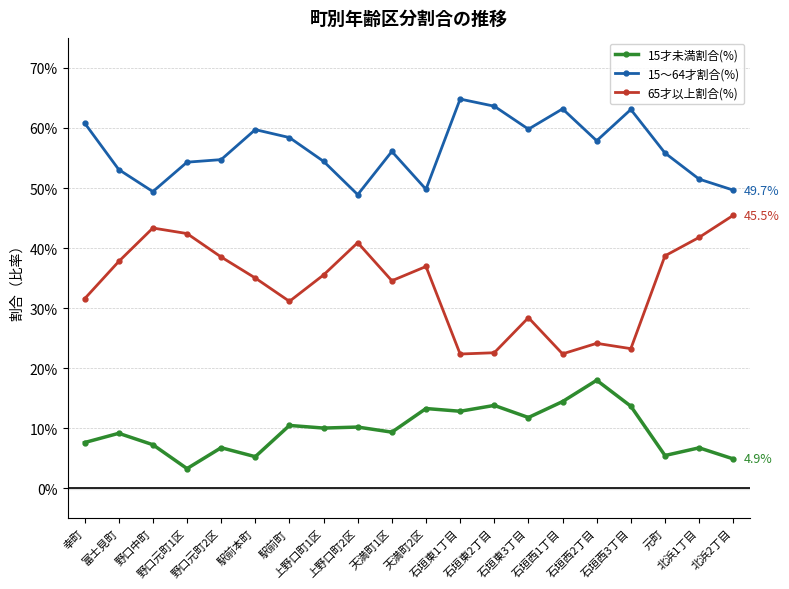

What is the label of the 16th point from the left?

石垣西2丁目